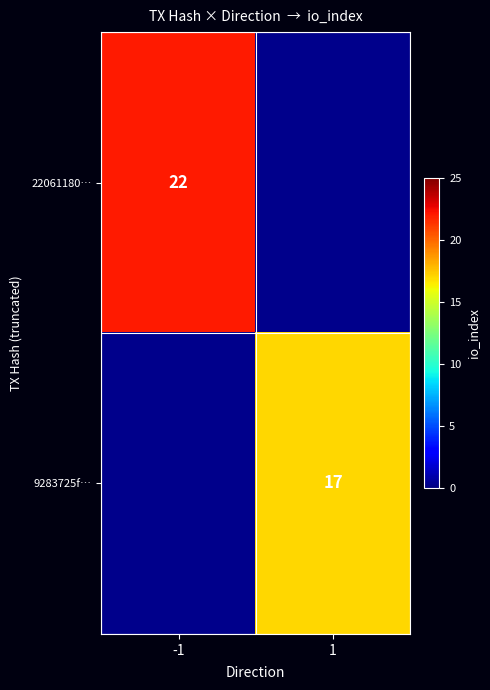

Which series has the widest spread of values?

22061180…